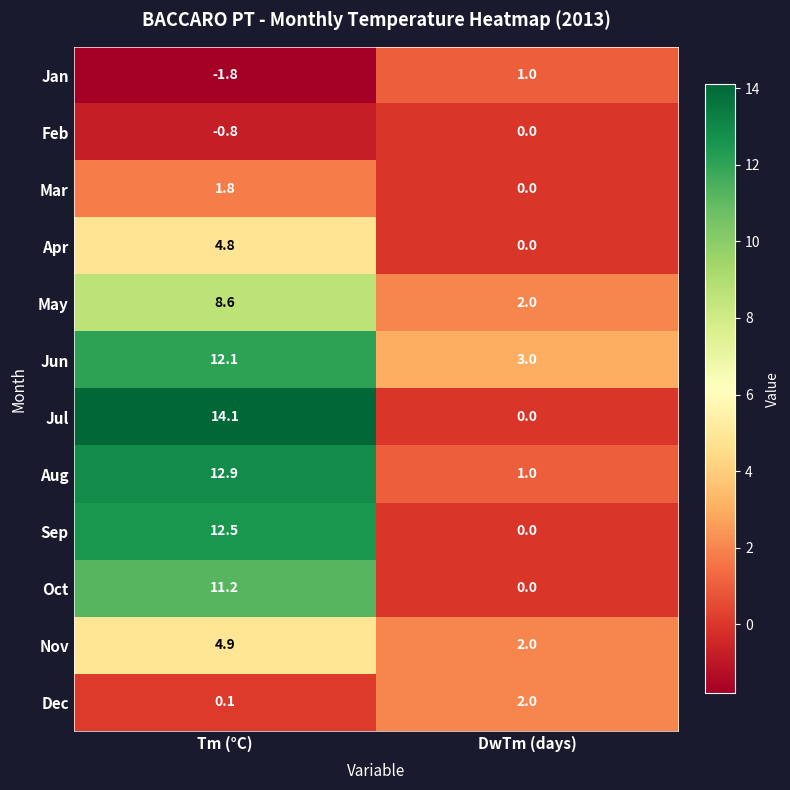

At which label does Jun first exceed 12?

Tm (°C)